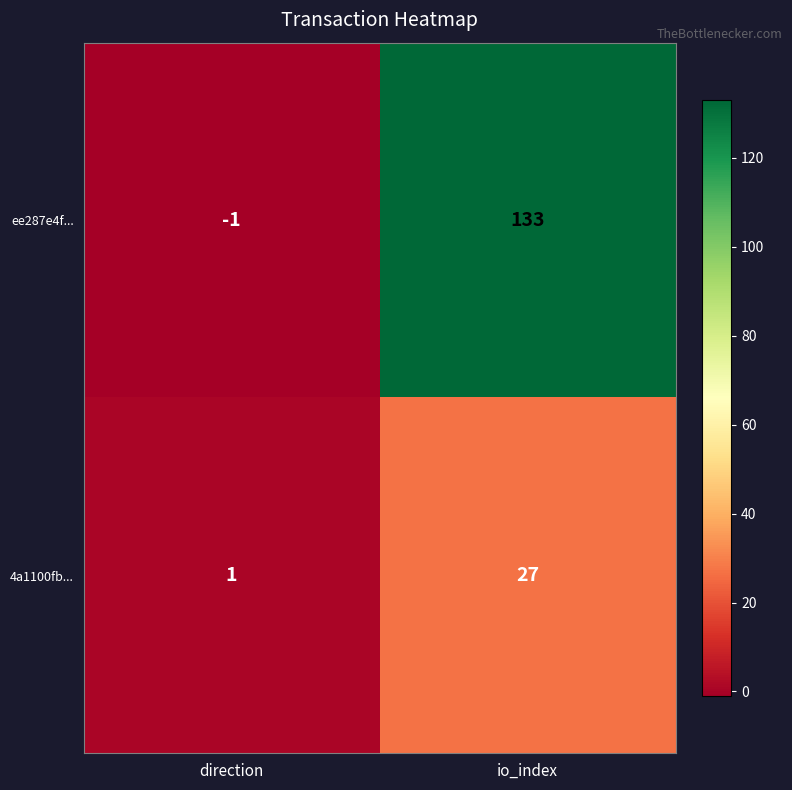

List the series in order of their peak value, lowest first.

4a1100fb..., ee287e4f...